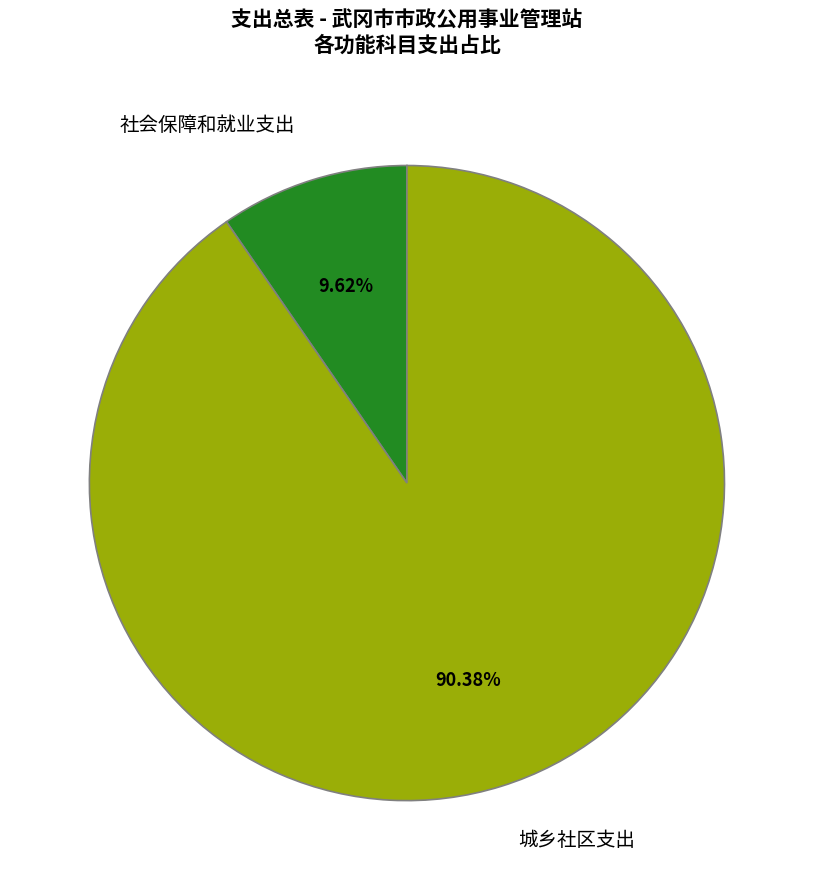

To the nearest percent, what is the average slice percentage?

50%